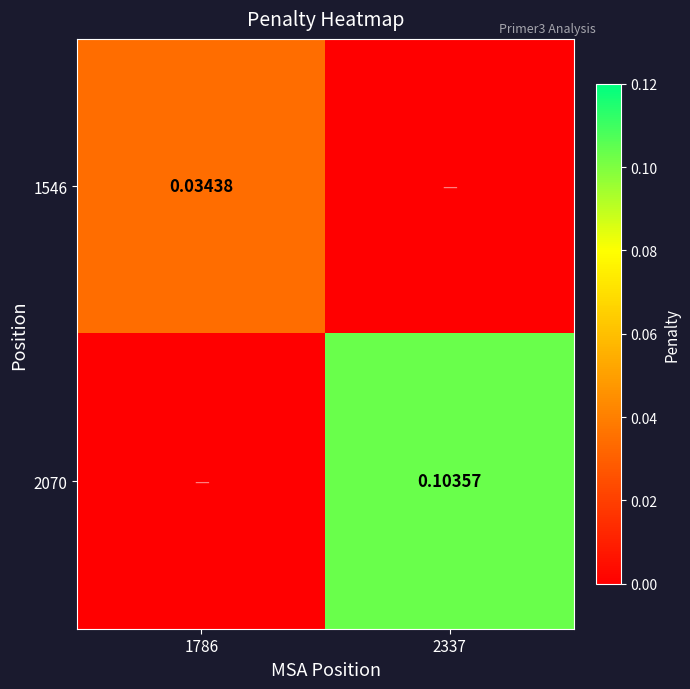

Is the value of 1546 at 1786 greater than the value of 2070 at 2337?

No